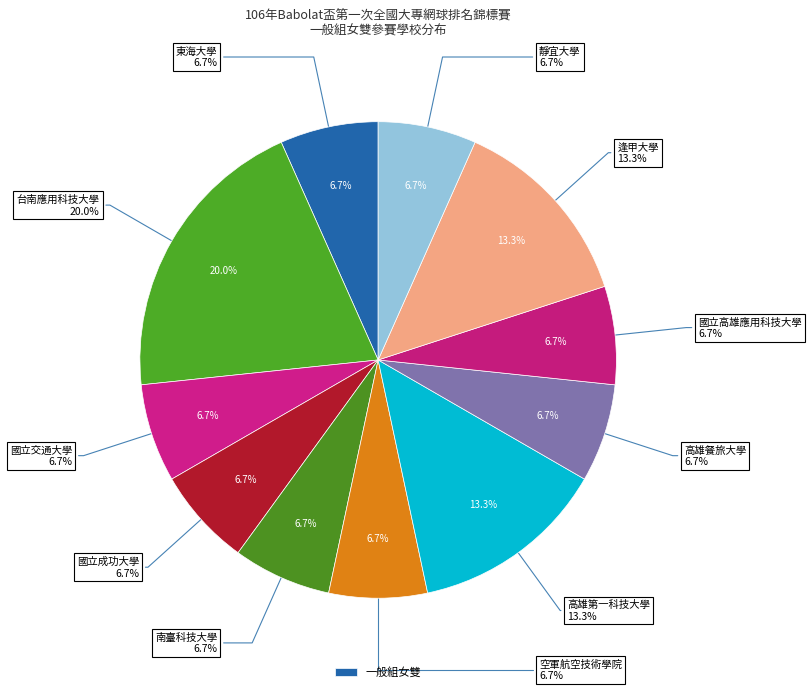

Is it true that 空軍航空技術學院 is 7% of the pie?

True